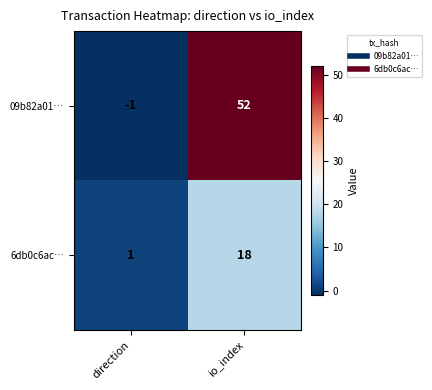

Reading left to right, extract all data points from this chart.

09b82a01…: direction=-1	io_index=52
6db0c6ac…: direction=1	io_index=18